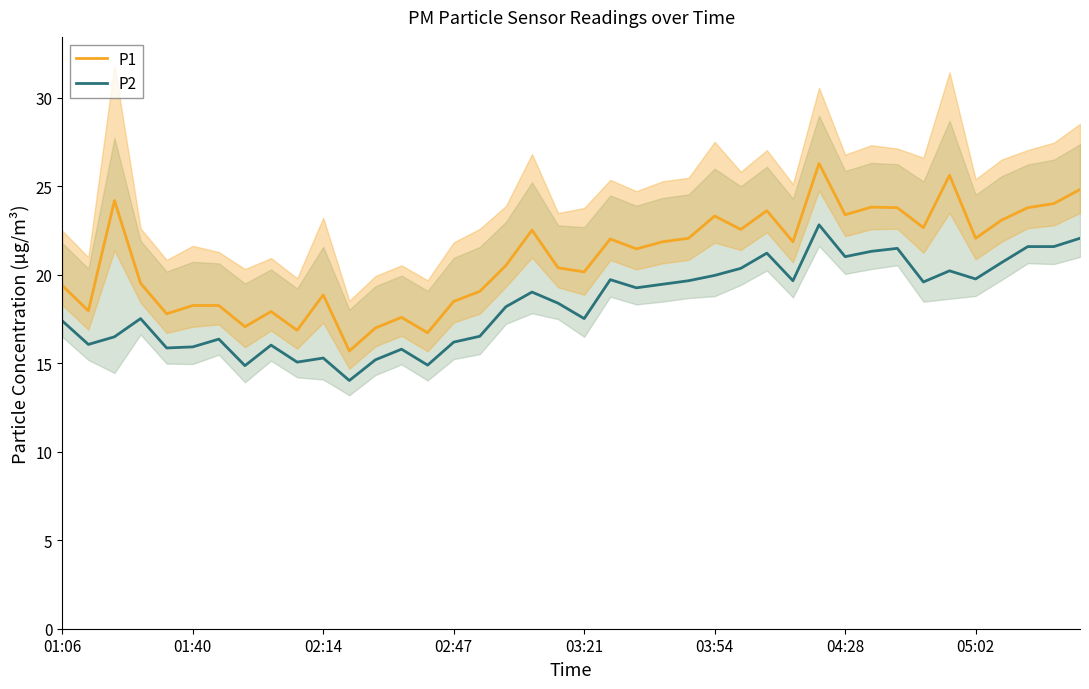

True or false: P1 and P2 cross at least once.

False